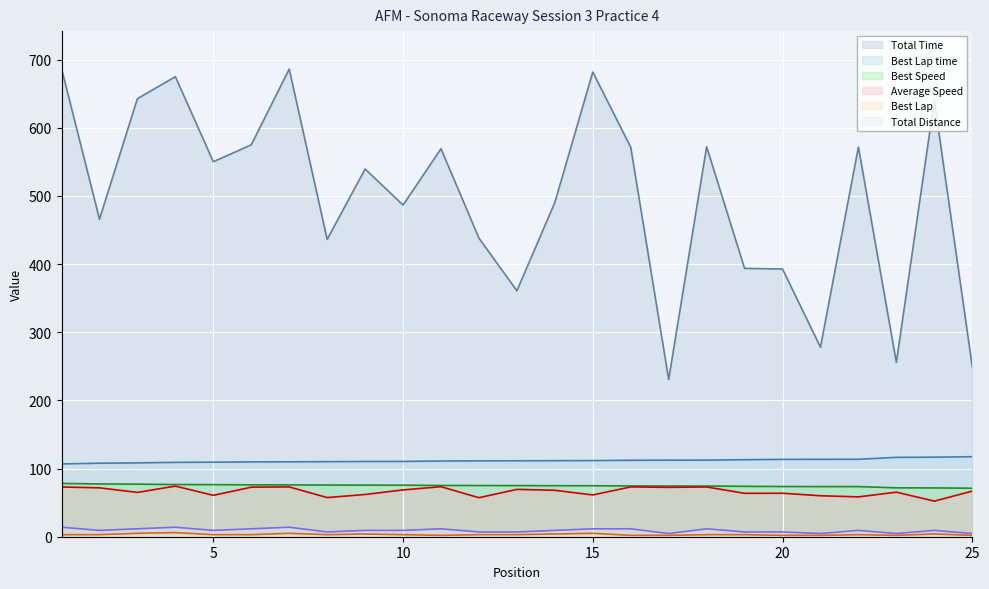

The value of Total Distance at 1 is 13.9. True or false?

True